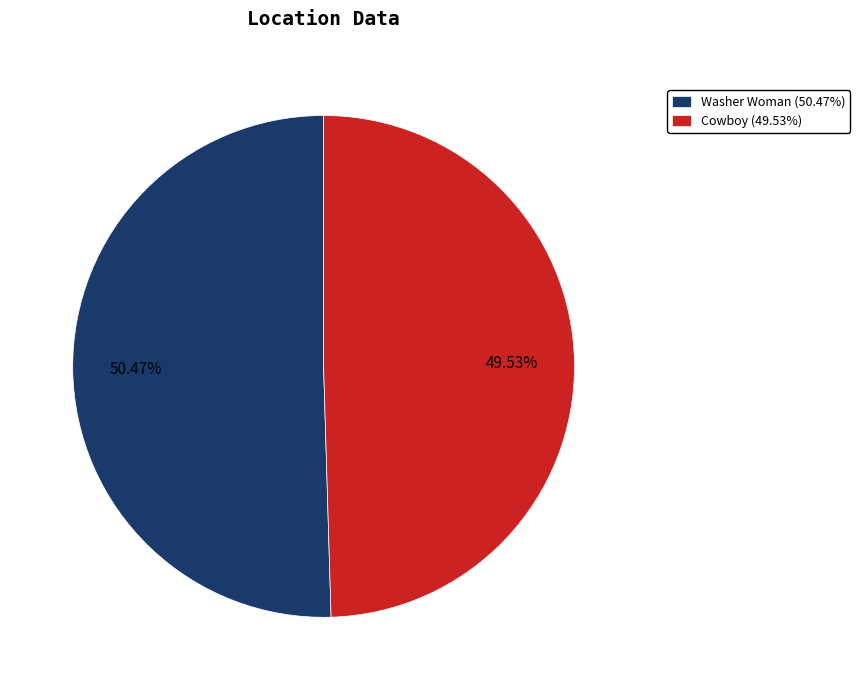

How much of the chart is everything except Washer Woman?

49.5%